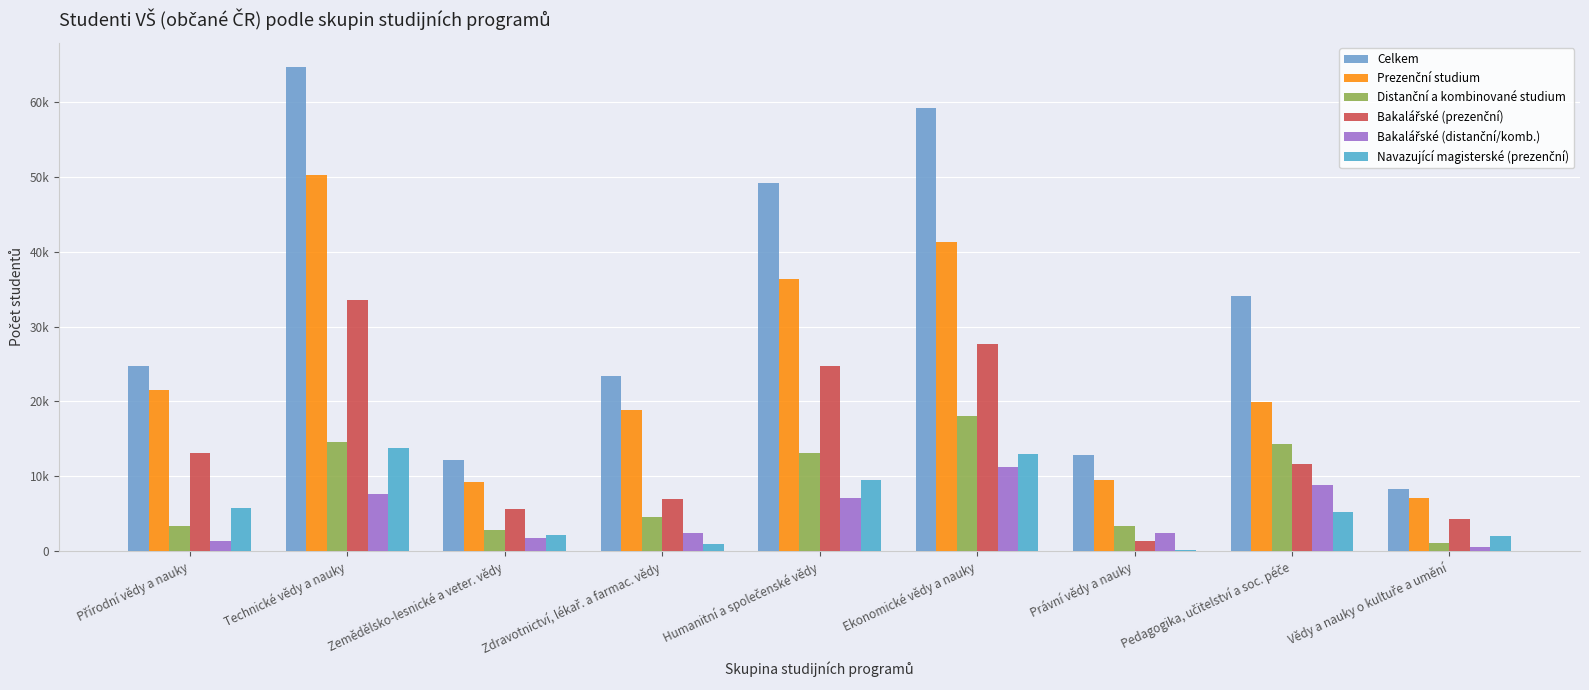

The Bakalářské (prezenční) series shows 33501 at Technické vědy a nauky. True or false?

True